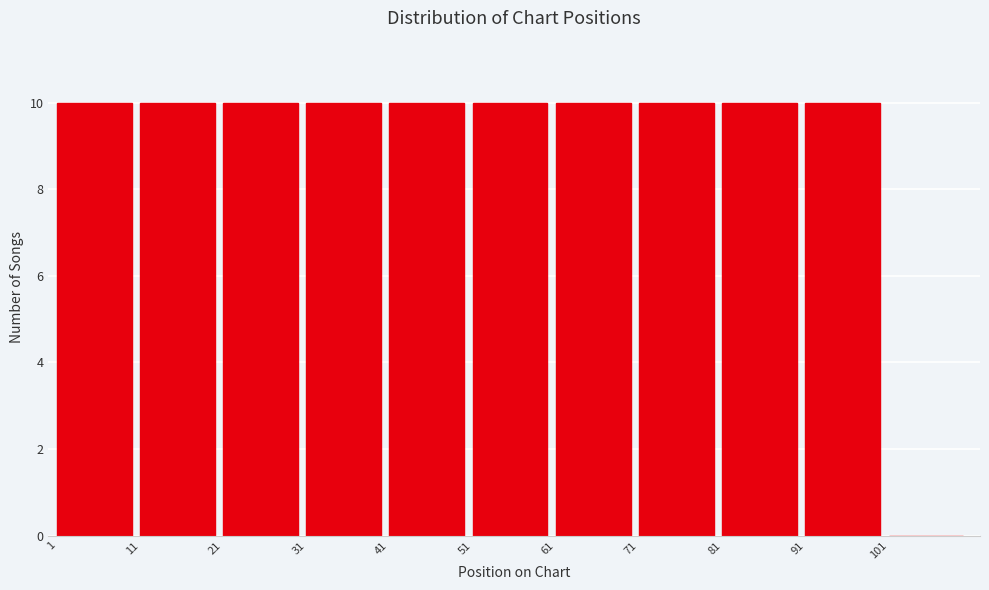

Reading left to right, transcribe this chart: for each bar, give the range it covers on the x-axis and its height. The values are not printed on the chart, so give them approximately, as read against the axis.

1 to 11: 10
11 to 21: 10
21 to 31: 10
31 to 41: 10
41 to 51: 10
51 to 61: 10
61 to 71: 10
71 to 81: 10
81 to 91: 10
91 to 101: 10
101 to 111: 0